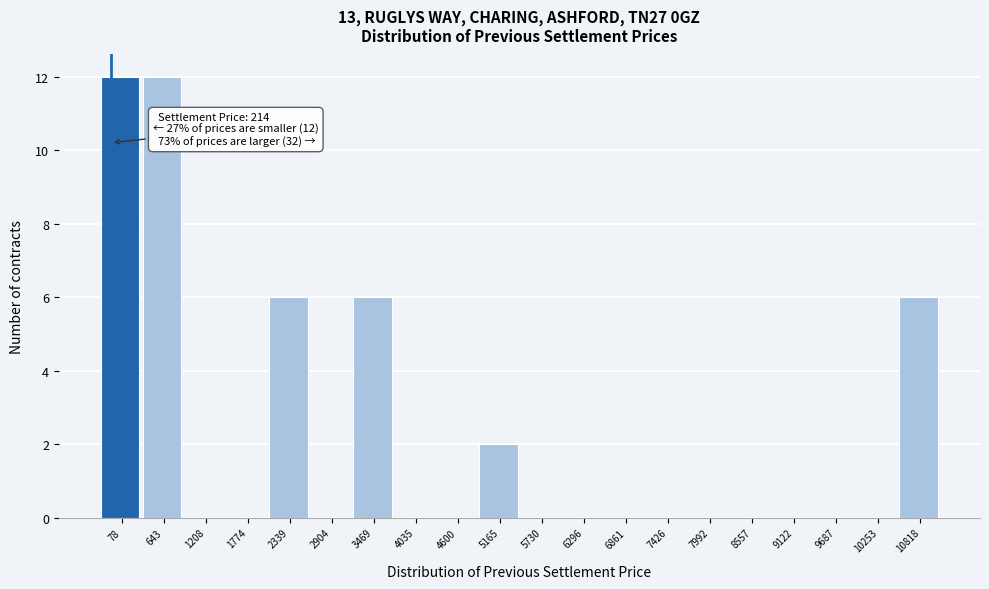

Reading left to right, what are all the values shown in this chart?

78=12	643=12	1208=0	1774=0	2339=6	2904=0	3469=6	4035=0	4600=0	5165=2	5730=0	6296=0	6861=0	7426=0	7992=0	8557=0	9122=0	9687=0	10253=0	10818=6